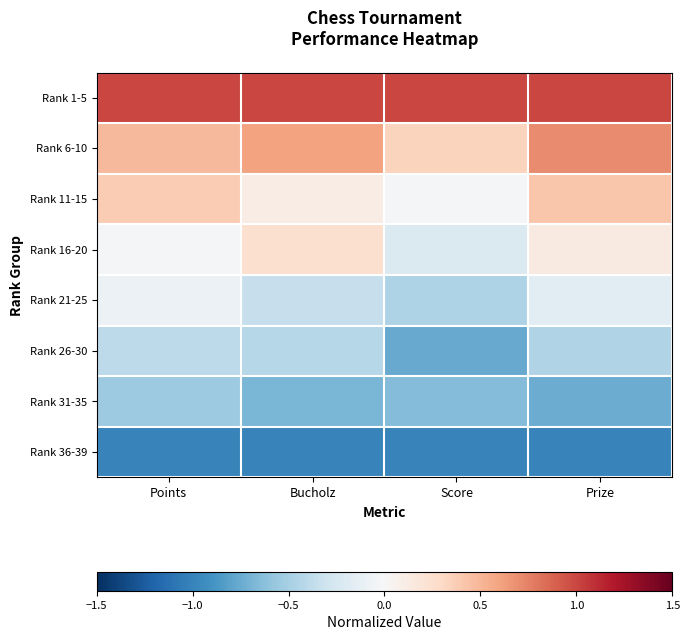

Which label corresponds to the largest value in the chart?

Points